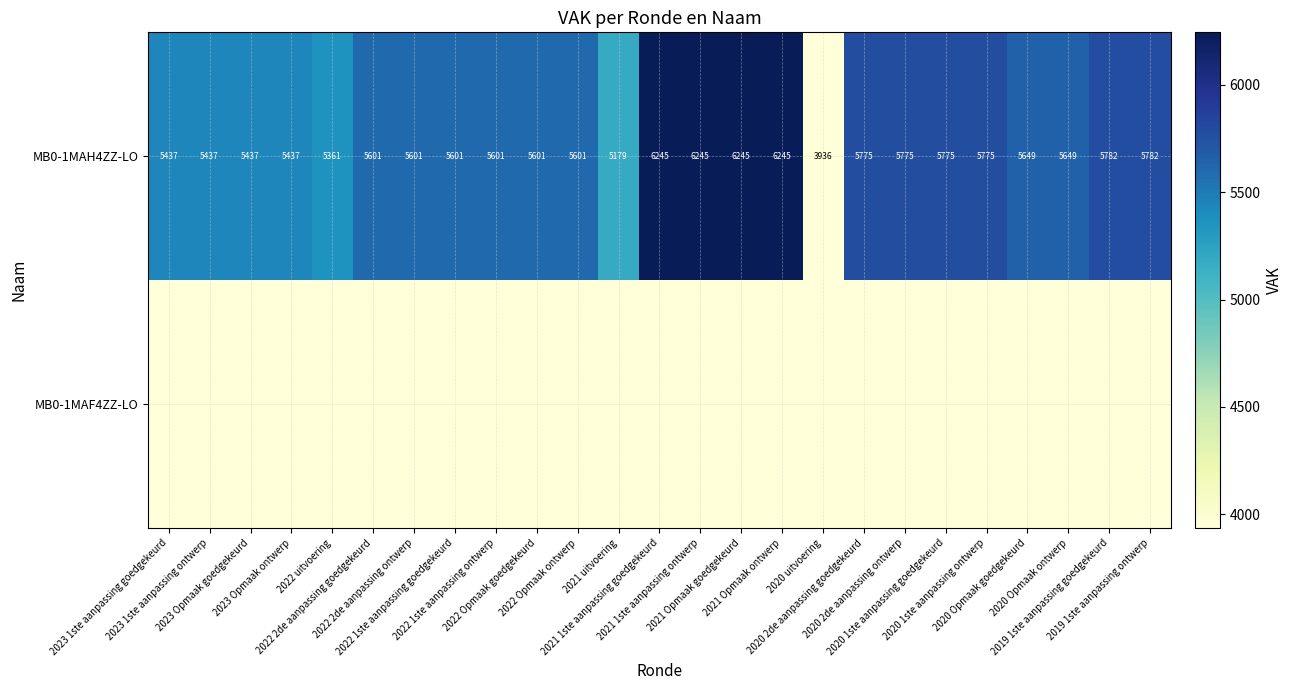

What is the difference between the maximum and minimum values in the MB0-1MAH4ZZ-LO series?

2309